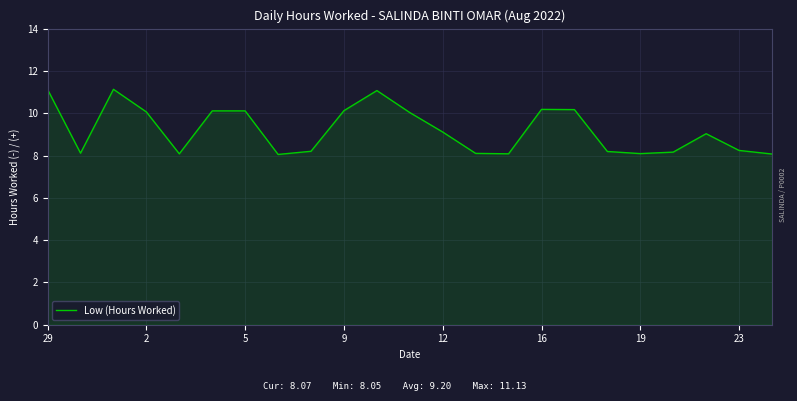

What is the difference between the maximum and minimum values?

3.1